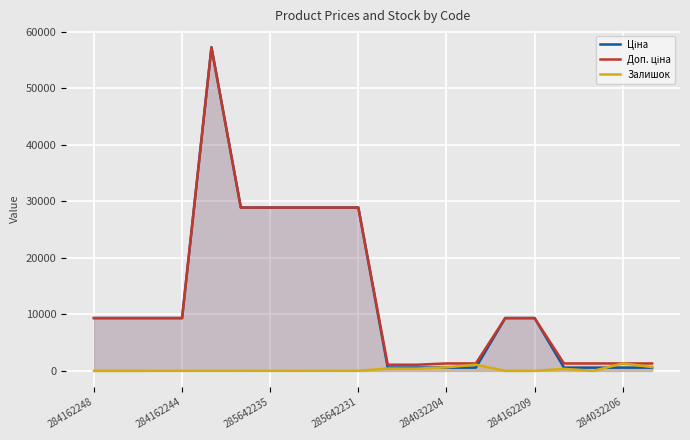

How many data points in Залишок are less than 14?

10